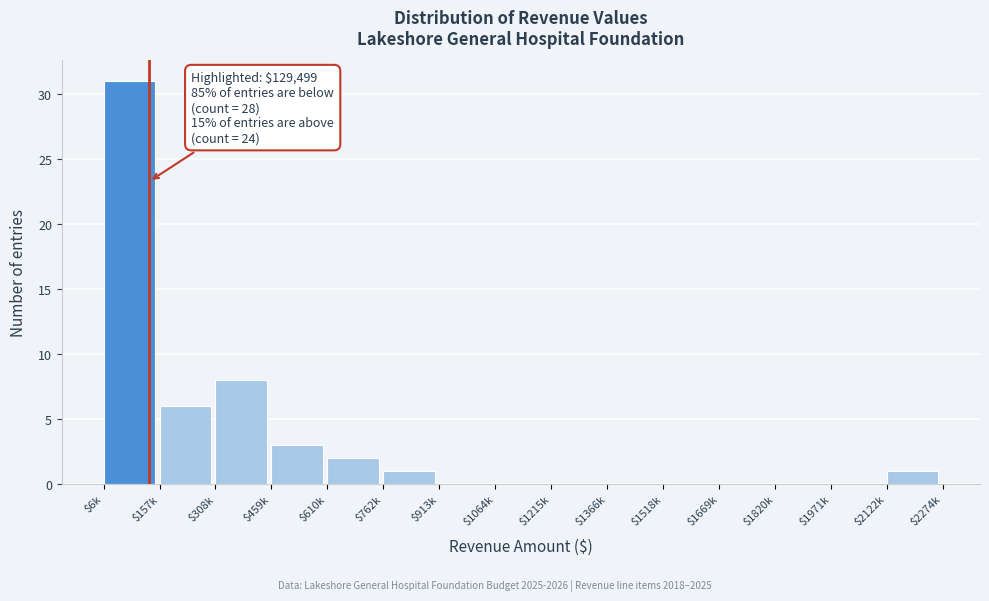

True or false: the data shows 16 at $913k.

False